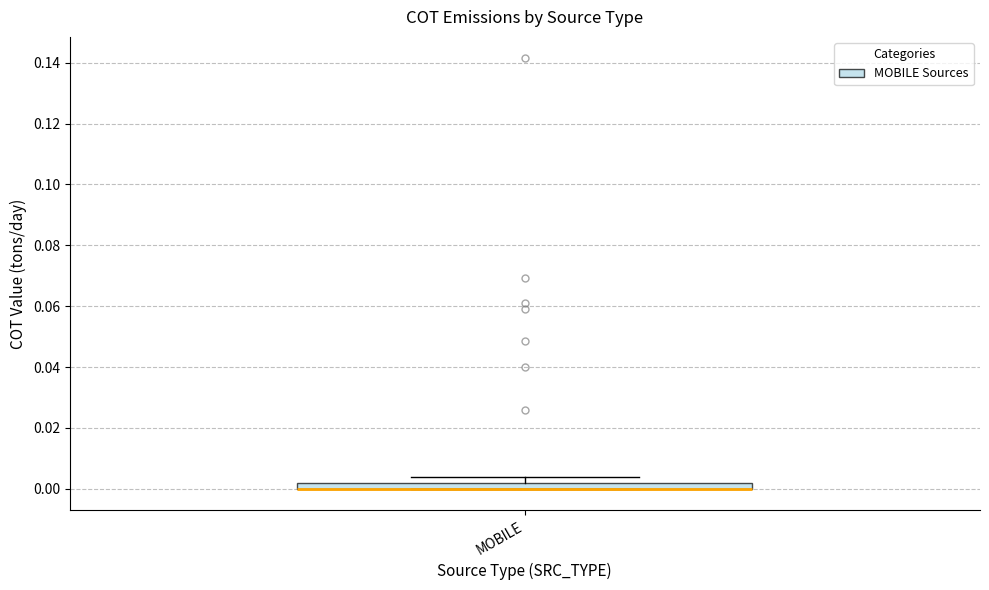

Where is the lower edge of the box for MOBILE on the y-axis? The values are not printed on the chart, so give them approximately, as read against the axis.

0.000